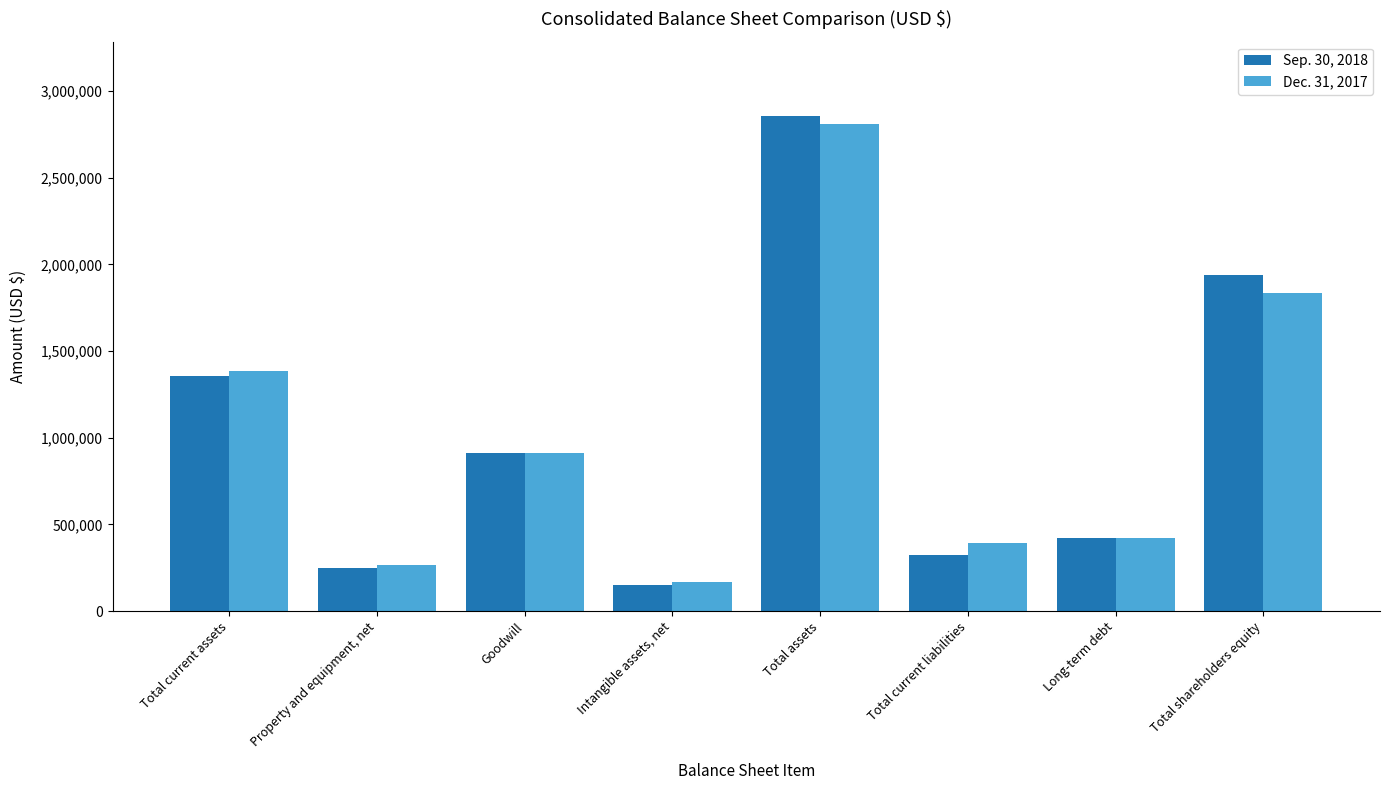

Reading right to left, extract all data points from this chart.

Sep. 30, 2018: Total shareholders equity=1941223	Long-term debt=421632	Total current liabilities=321943	Total assets=2856885	Intangible assets, net=151778	Goodwill=911260	Property and equipment, net=250050	Total current assets=1354731
Dec. 31, 2017: Total shareholders equity=1834558	Long-term debt=420684	Total current liabilities=394933	Total assets=2810026	Intangible assets, net=168130	Goodwill=909811	Property and equipment, net=263996	Total current assets=1387219